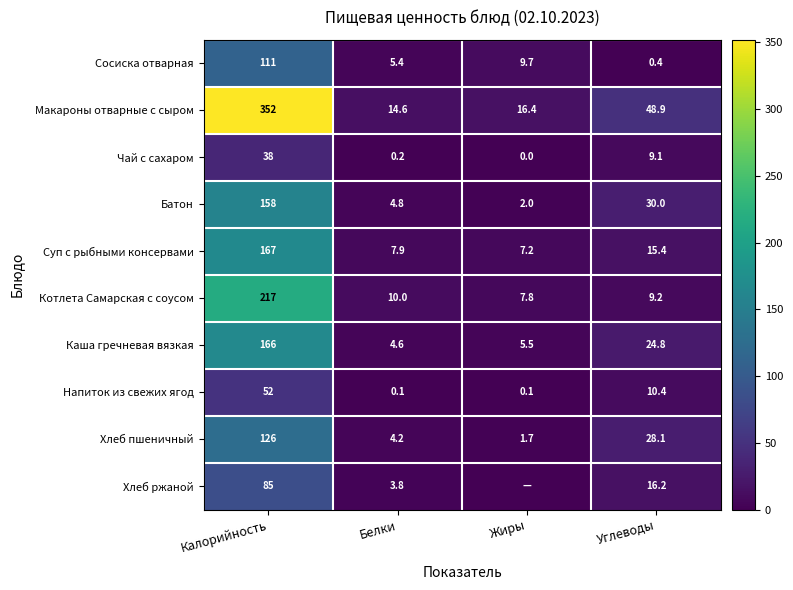

What is the total value across all series at Углеводы?

192.5